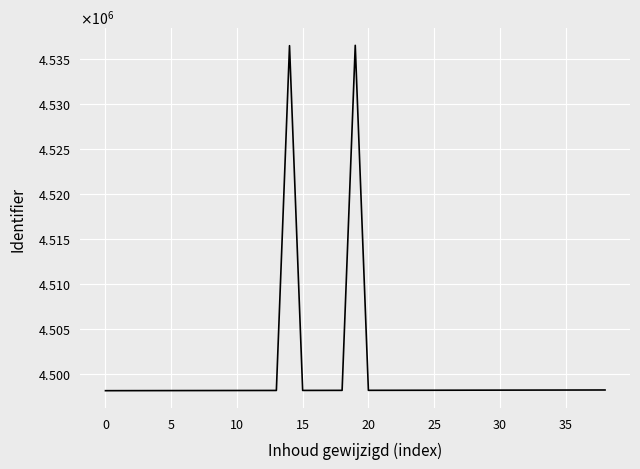

What is the label of the 33rd point from the left?

32